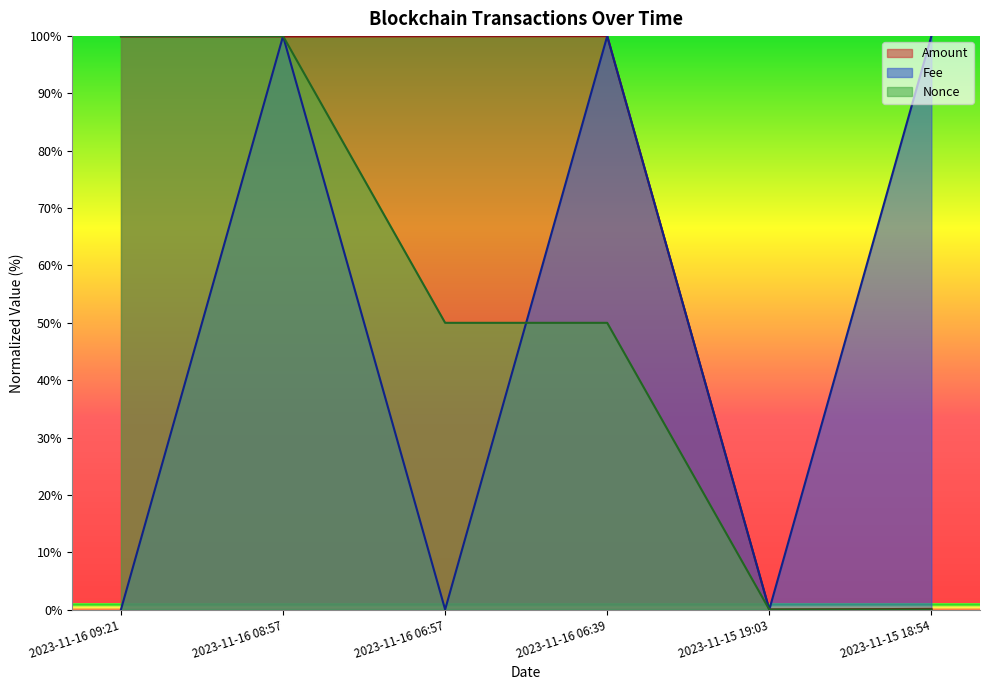

Which series has the largest total across all categories?

Amount